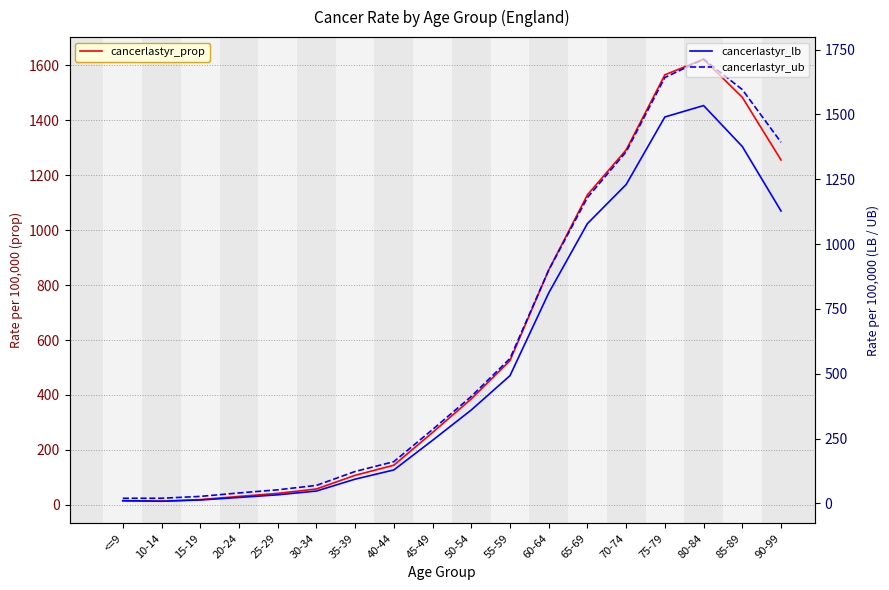

Where is the first local maximum for cancerlastyr_ub?

80-84